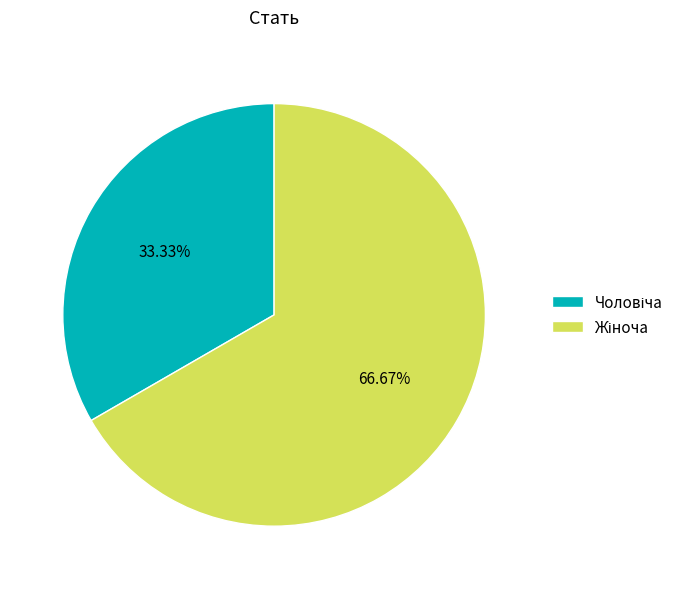

To the nearest percent, what is the combined percentage of Чоловіча and Жіноча?

100%